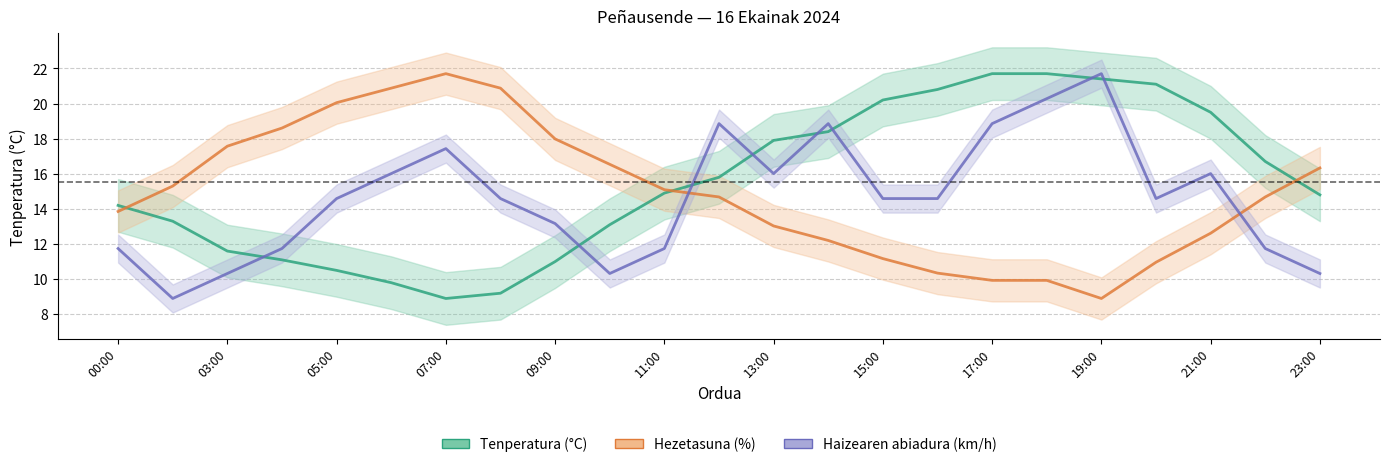

At which label does Haizearen abiadura (km/h) reach its minimum?

01:00